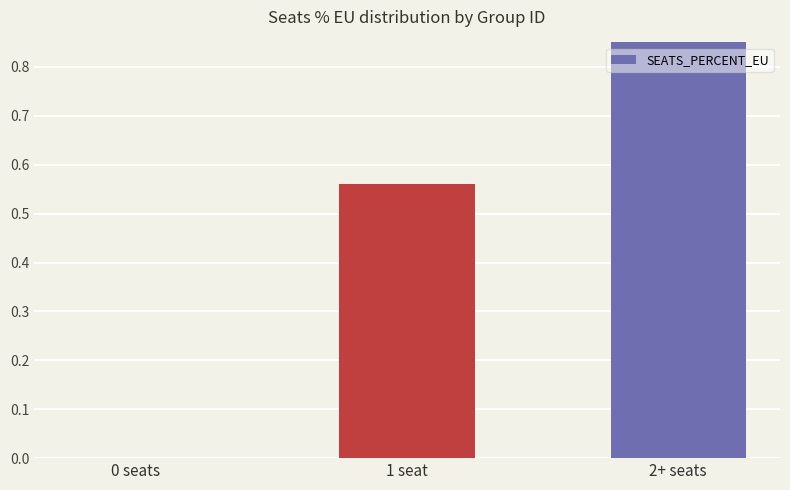

Are the bars grouped side by side (vs. stacked)?

No